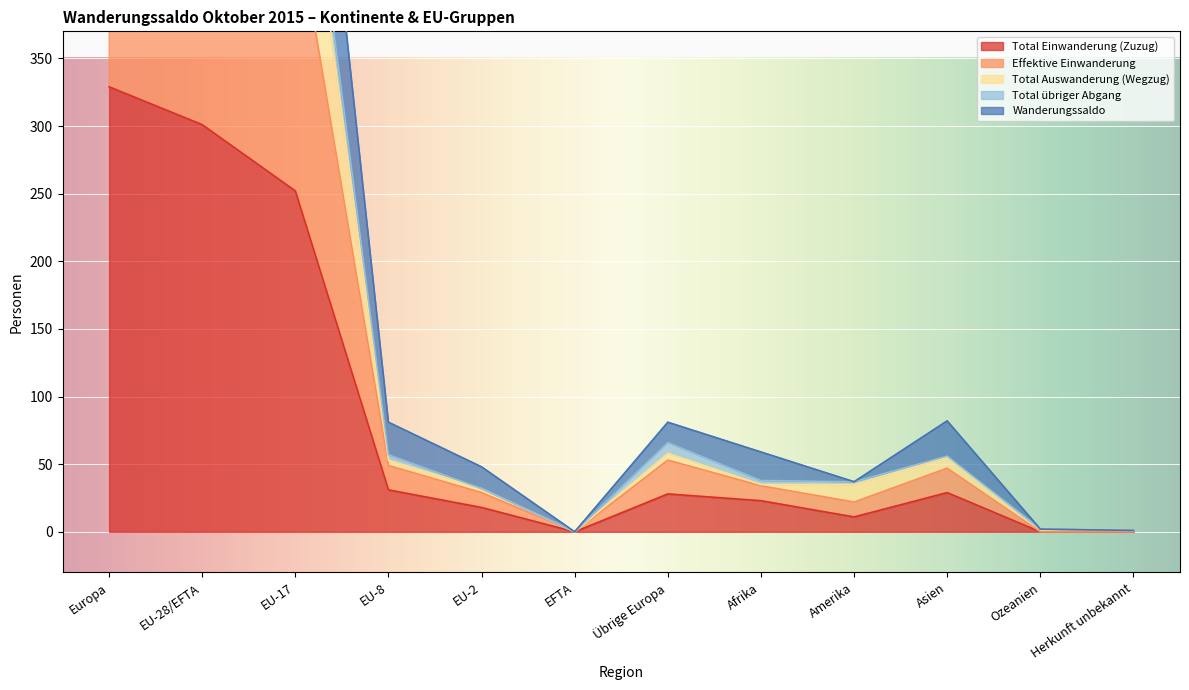

What is the sum of the Wanderungssaldo values at Übrige Europa and EU-28/EFTA?

930